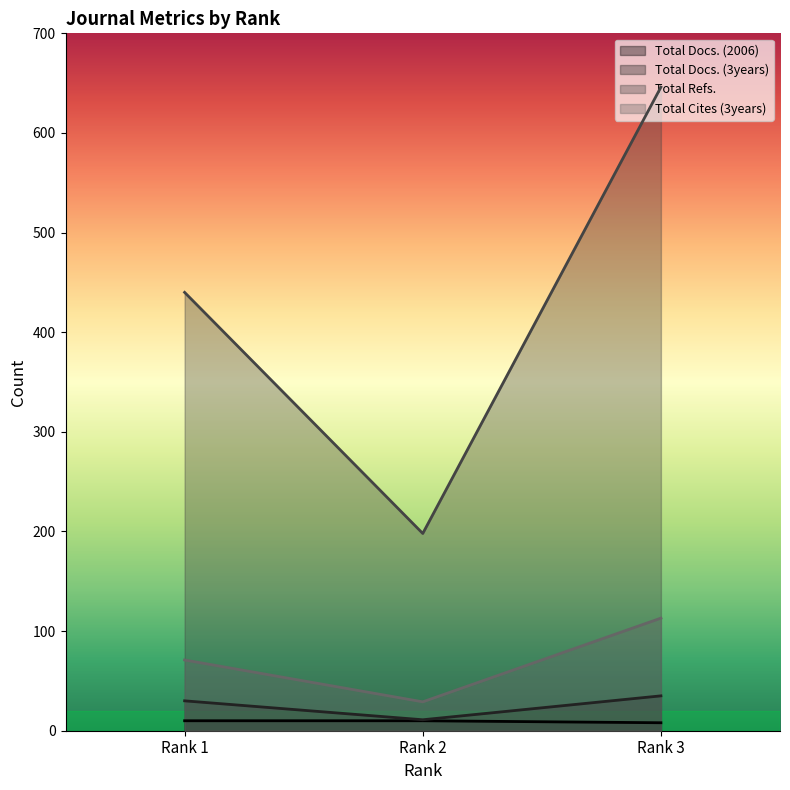

How many lines are shown in the chart?

4